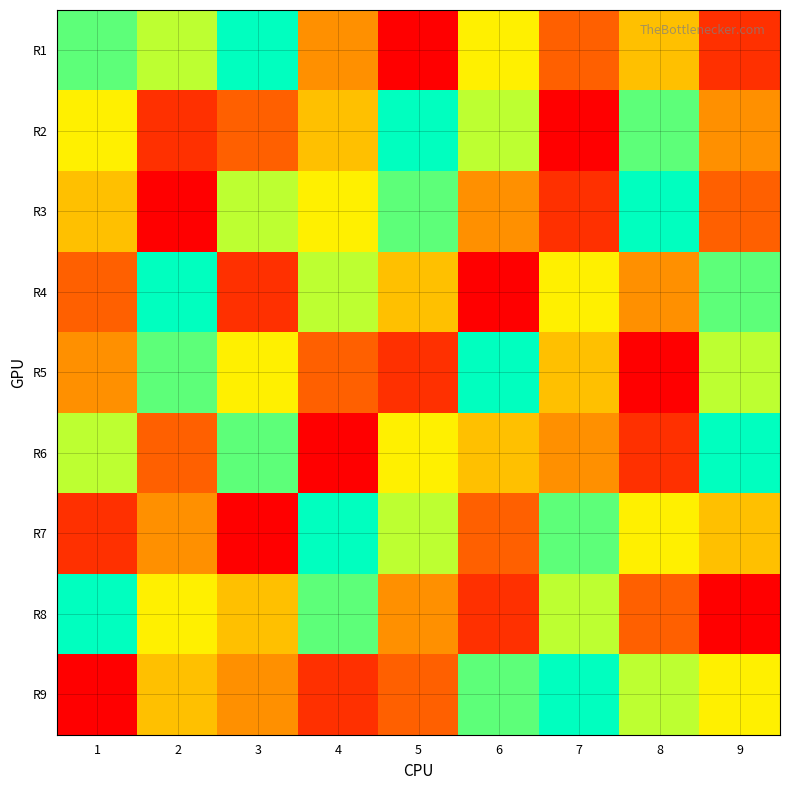

Which series has the largest total across all categories?

R1